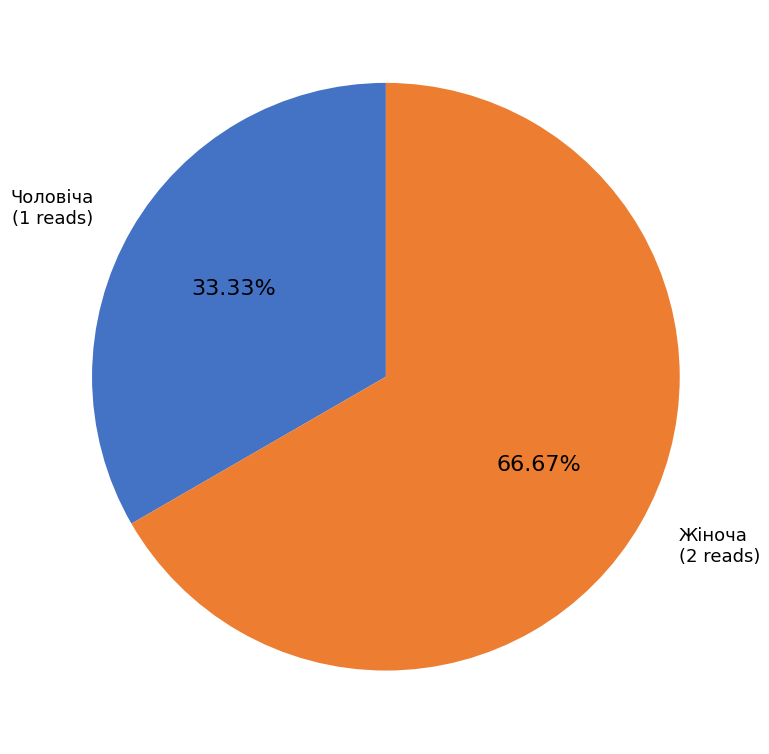

To the nearest percent, what is the difference between the Чоловіча and Жіноча slice percentages?

33%